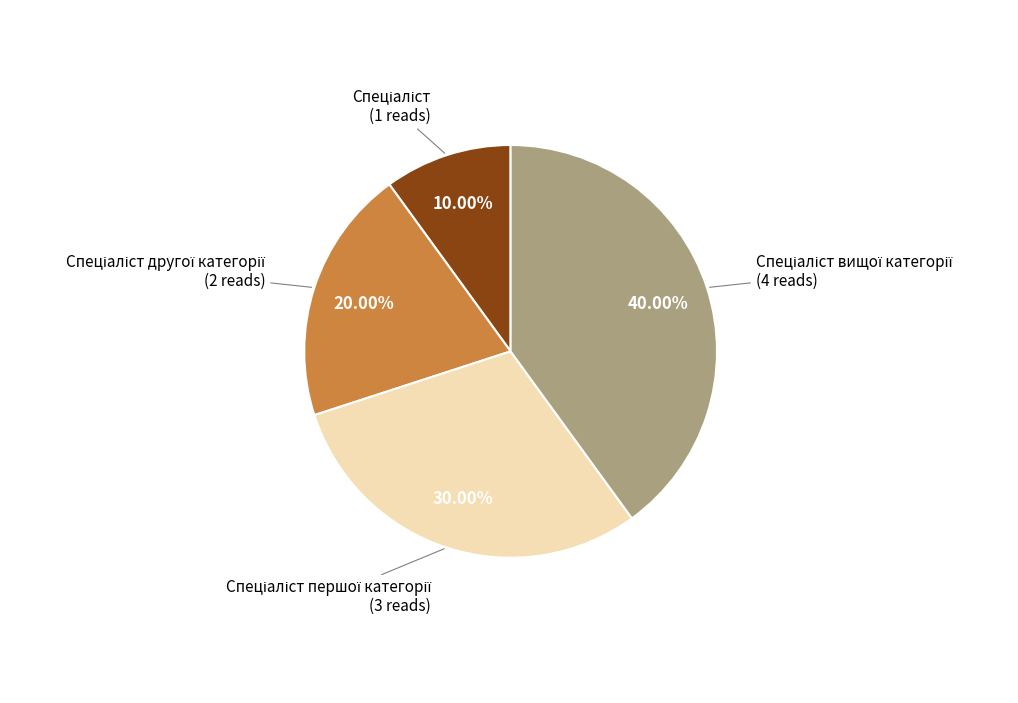

Is there a majority slice in this chart?

No